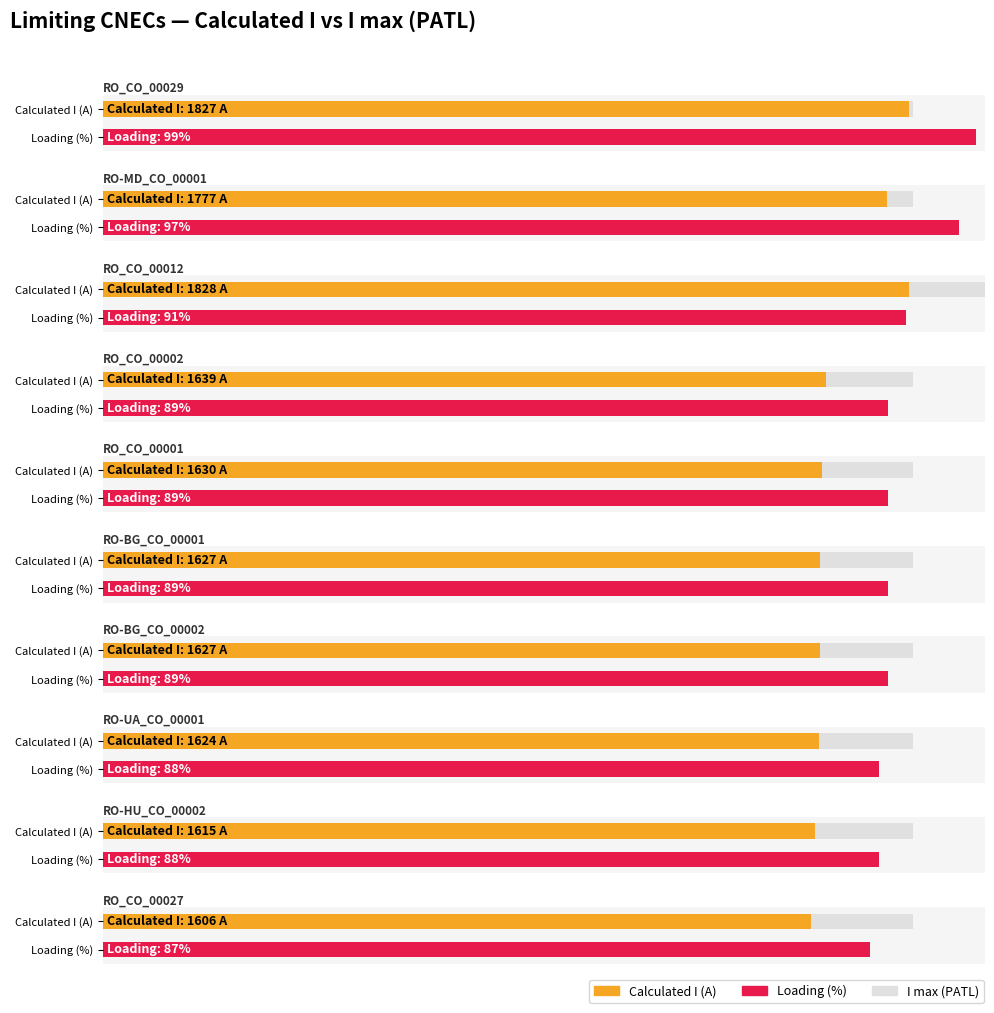

What is the minimum value shown in the chart?

1606